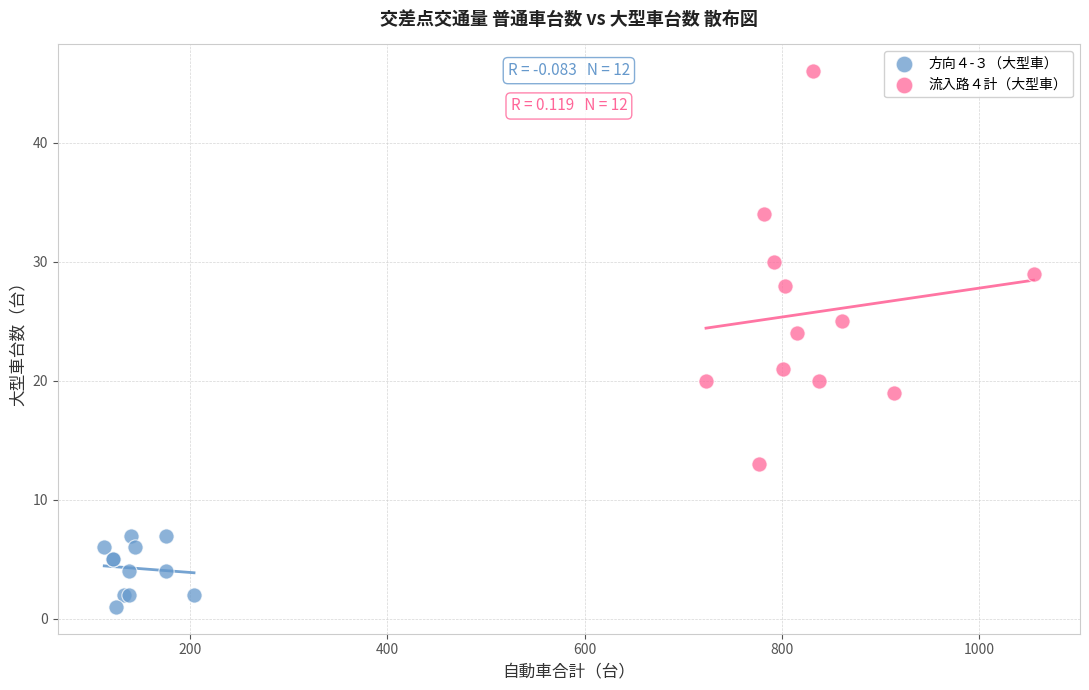

Which series reaches the maximum Y coordinate?

流入路４計（大型車）